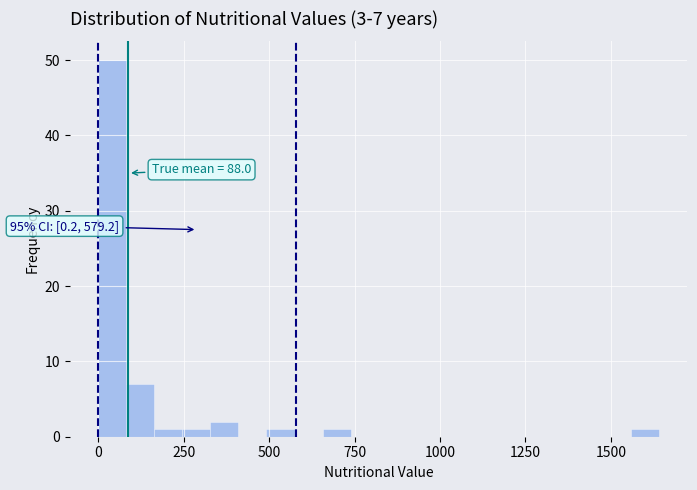

Around what value on the x-axis is the tallest bar? Give the approximate position of its centre, as read against the axis.

50